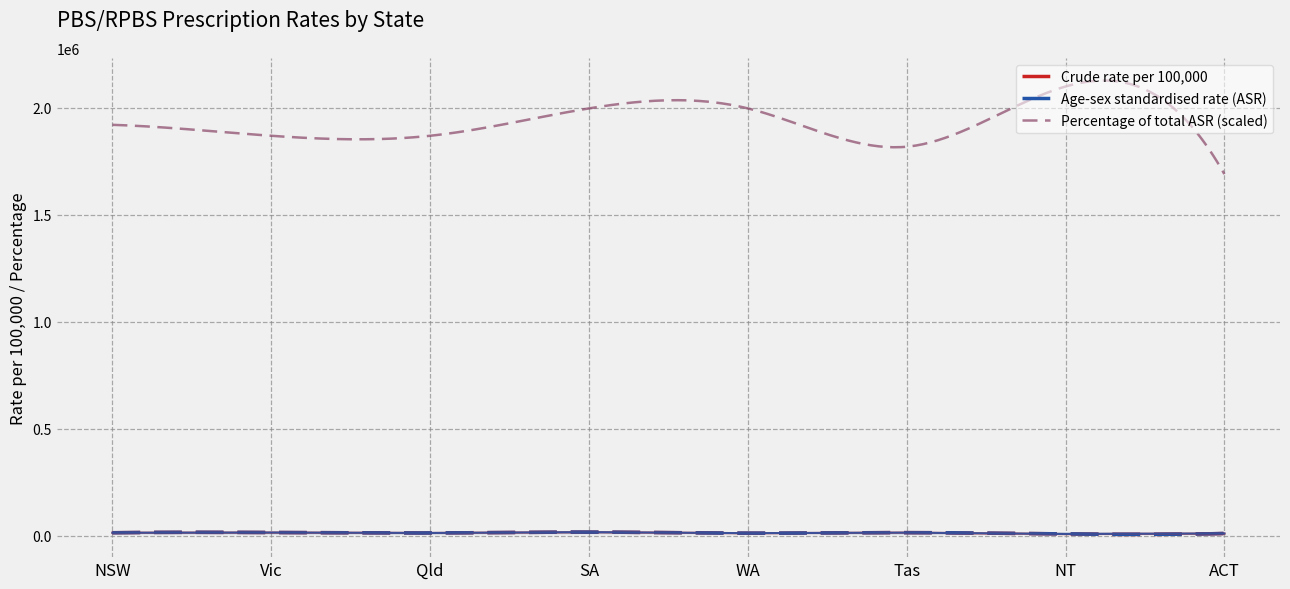

What is the minimum value for Percentage of total ASR (scaled)?

1689600.0